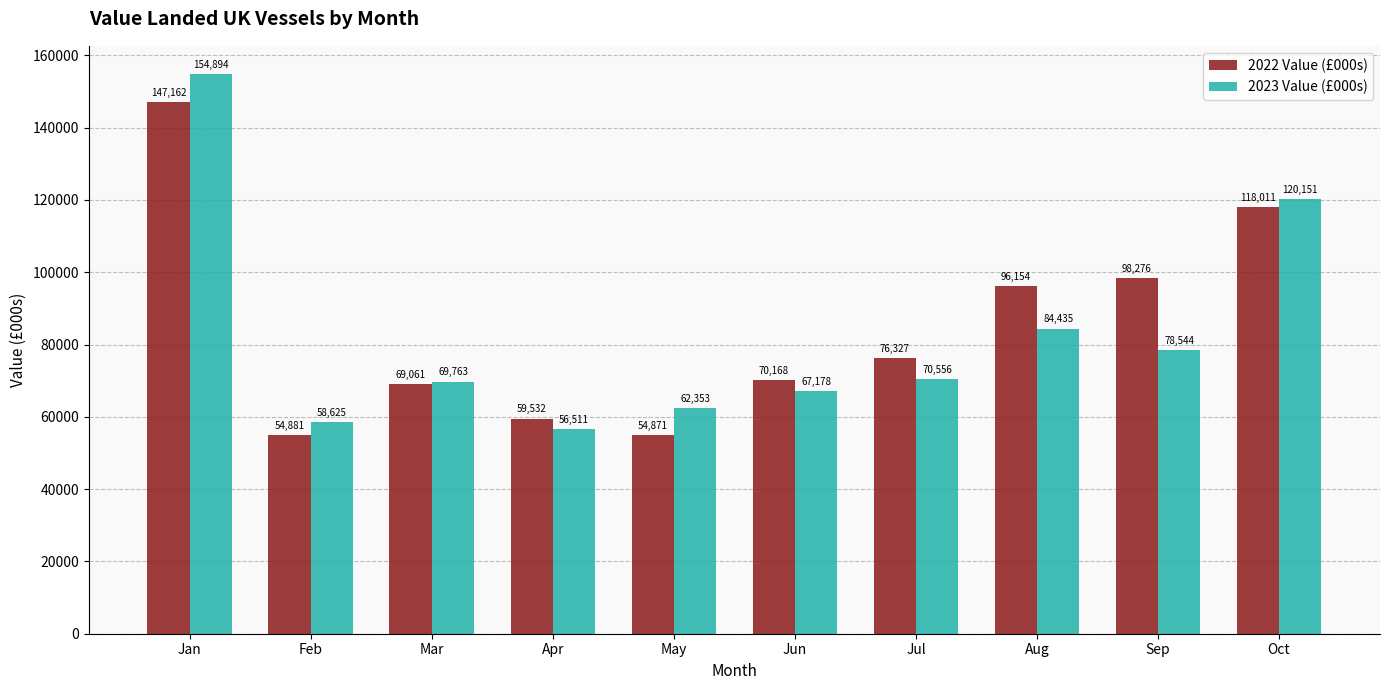

What is the approximate value of 2022 Value (£000s) at Sep?

98276.8